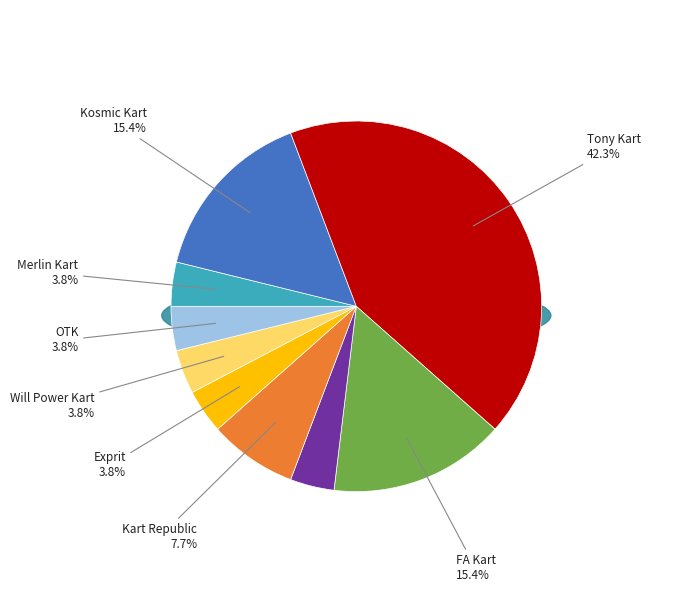

To the nearest percent, what percentage of the pie is Tony Kart?

42%